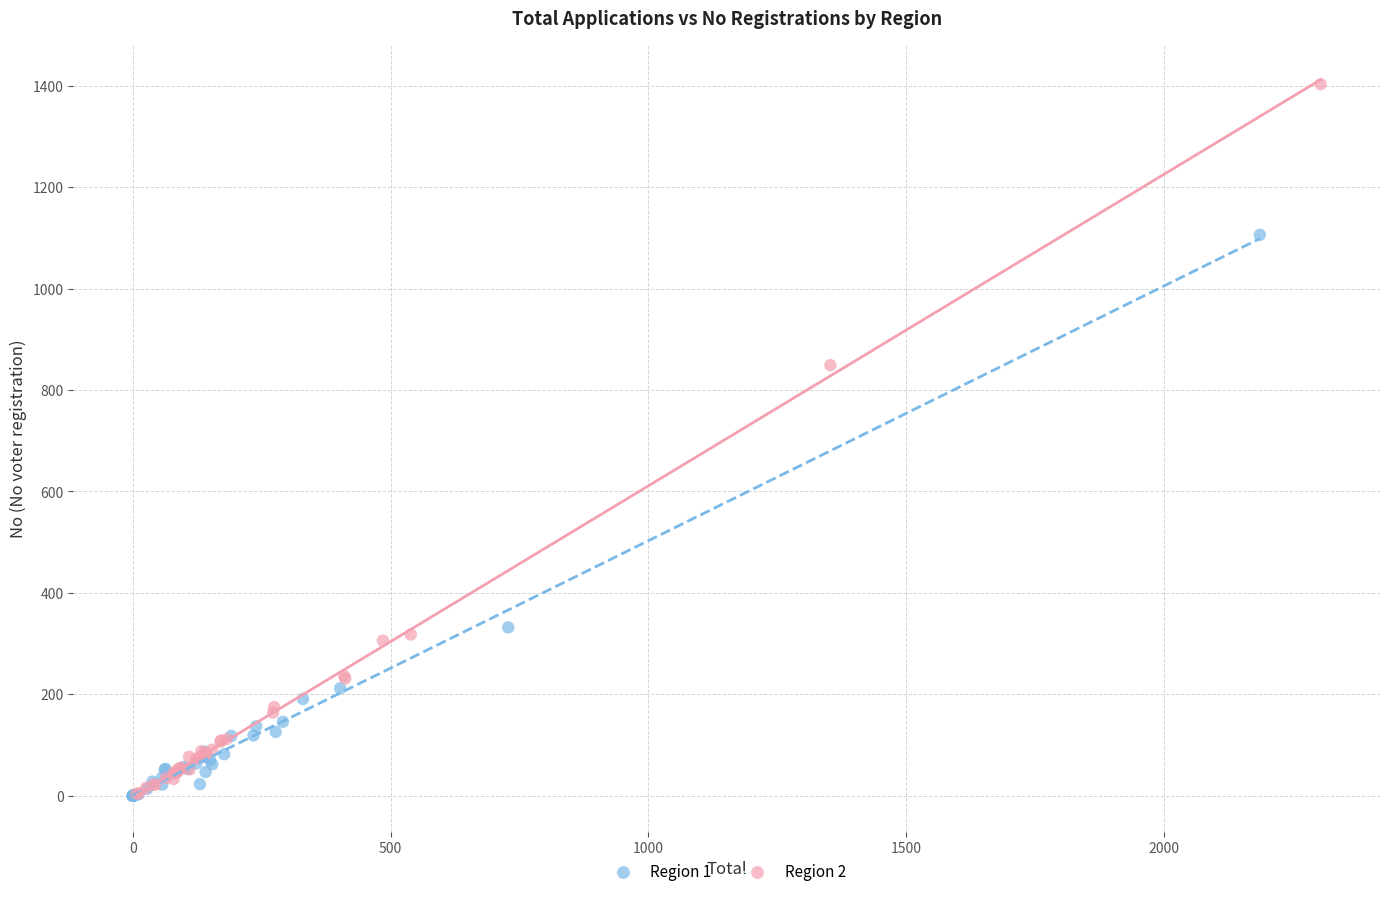

Which series has the largest Y range (max minus min)?

Region 2